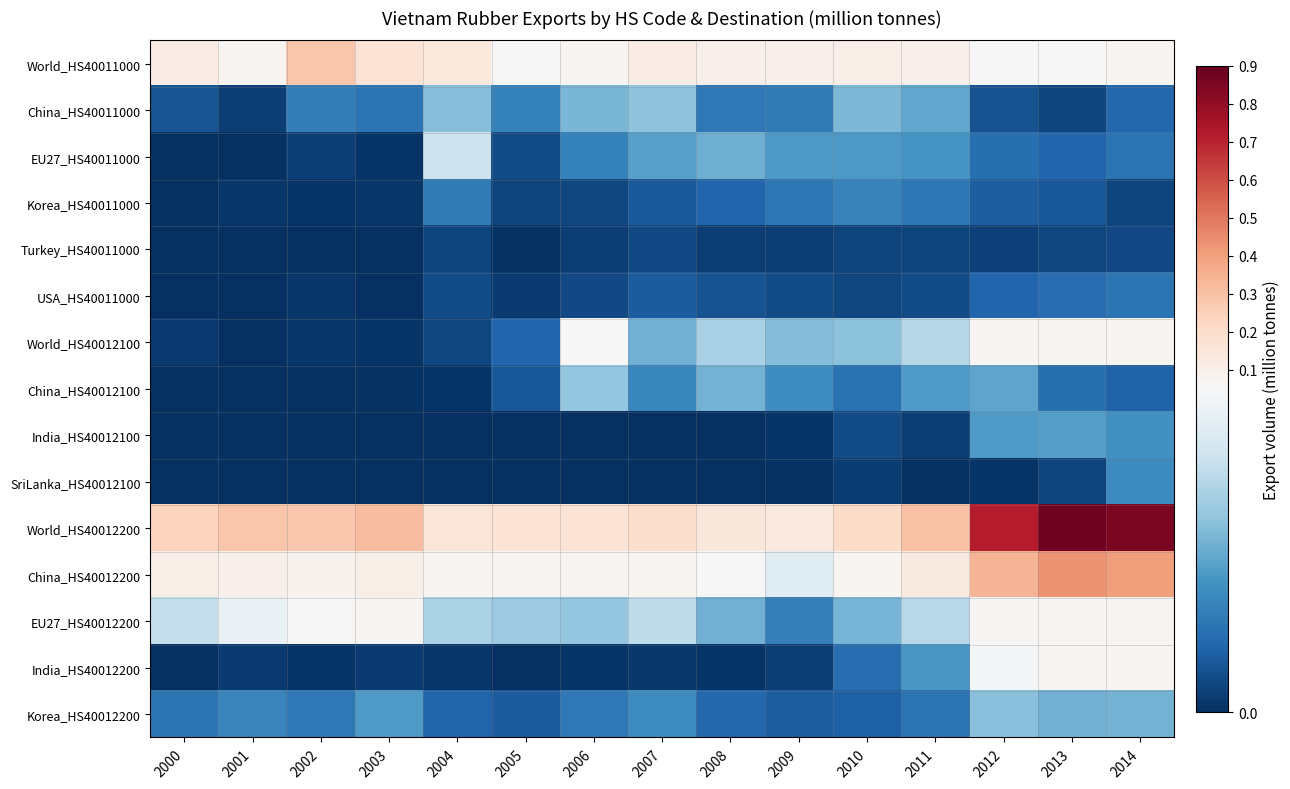

What is the difference between the highest and lowest values at 2008?

0.1